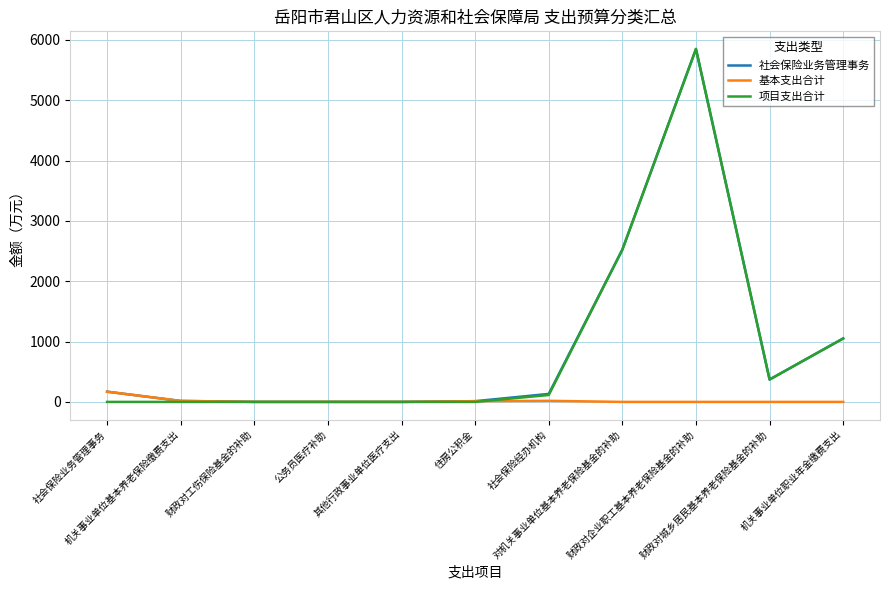

How many lines are shown in the chart?

3